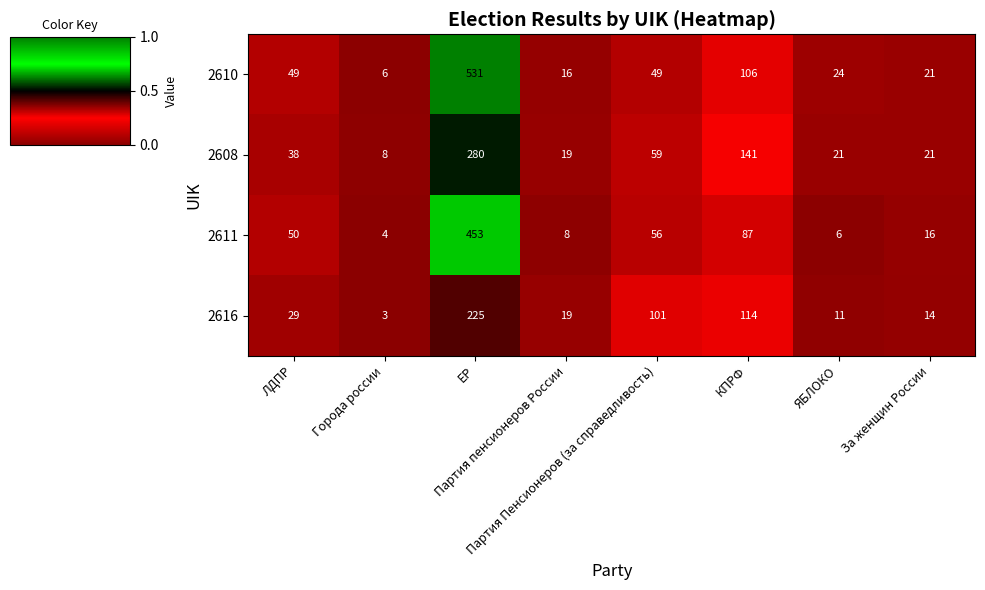

At which category does the chart reach its peak across all series?

ЕР